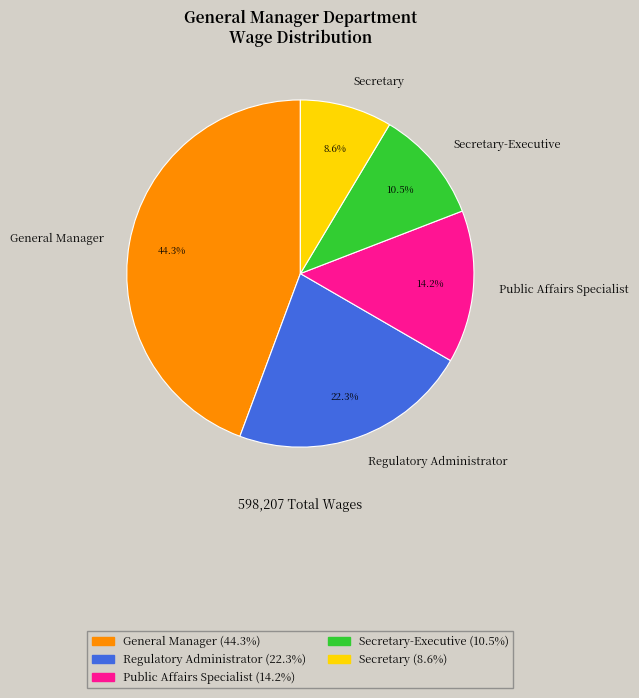

Between Public Affairs Specialist and Regulatory Administrator, which is larger?

Regulatory Administrator